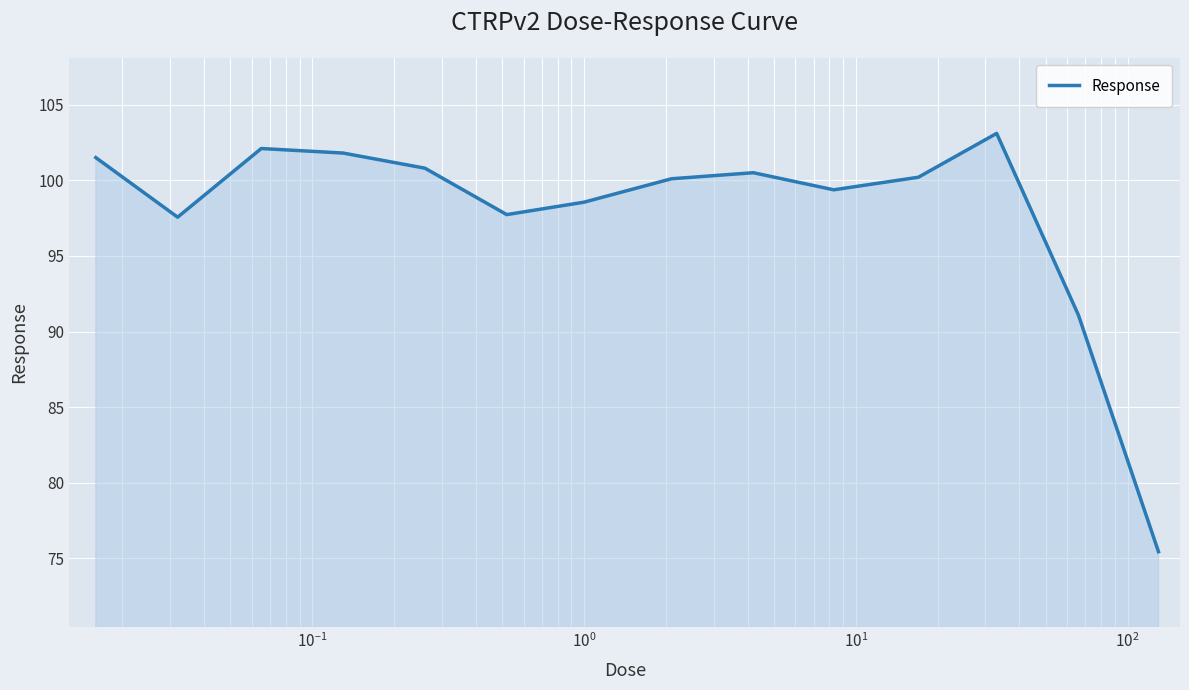

What is the difference between the maximum and minimum values?

27.7